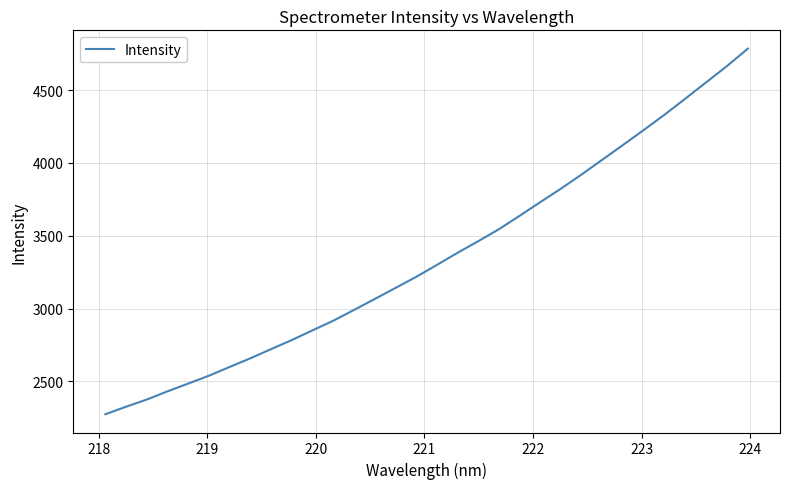

True or false: the data has more than 0 interior local peaks.

False